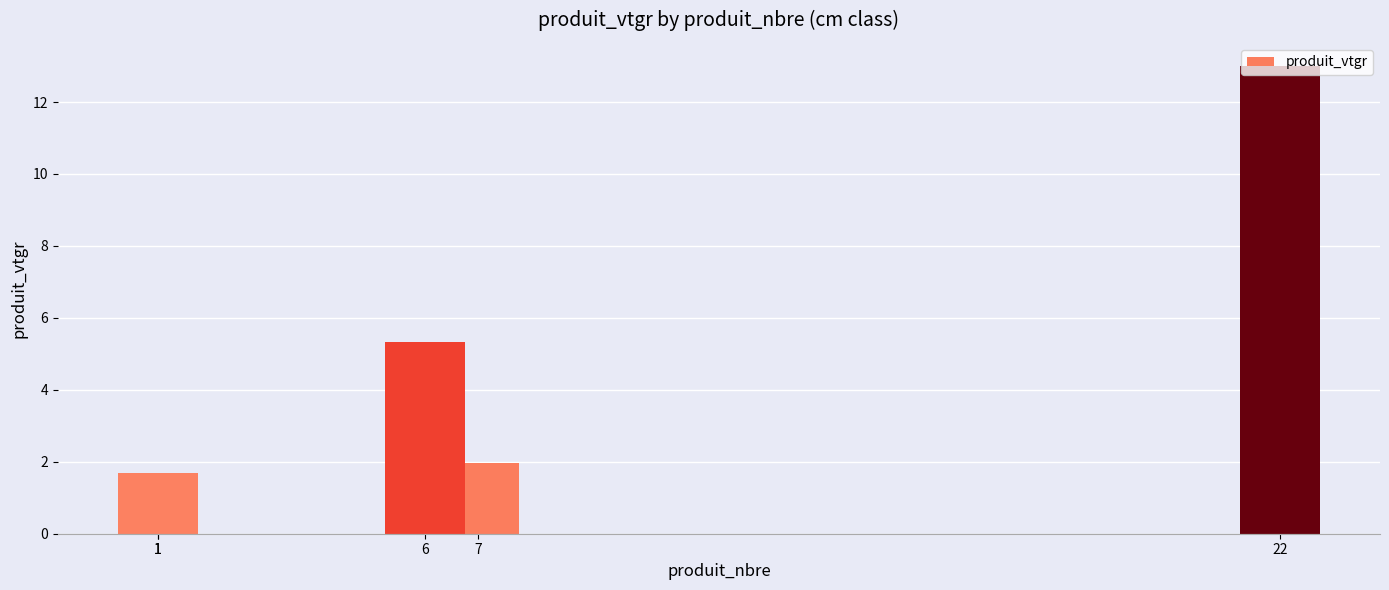

Read the value at 1.

1.7